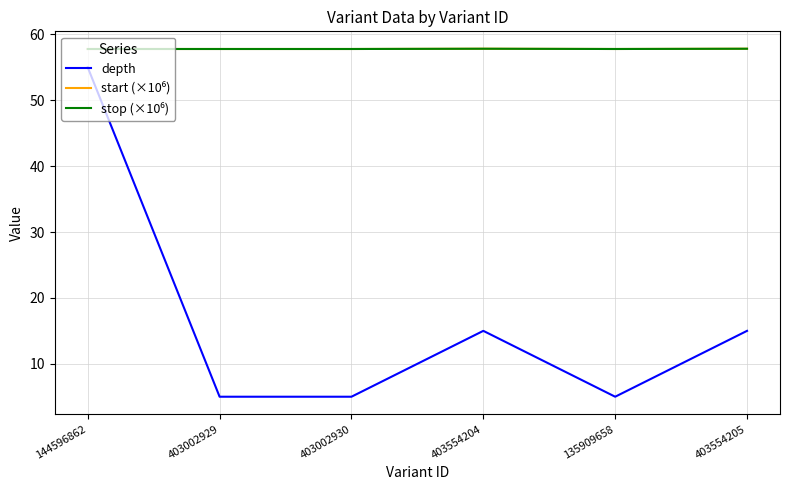

What is the greatest value displayed?

57.8